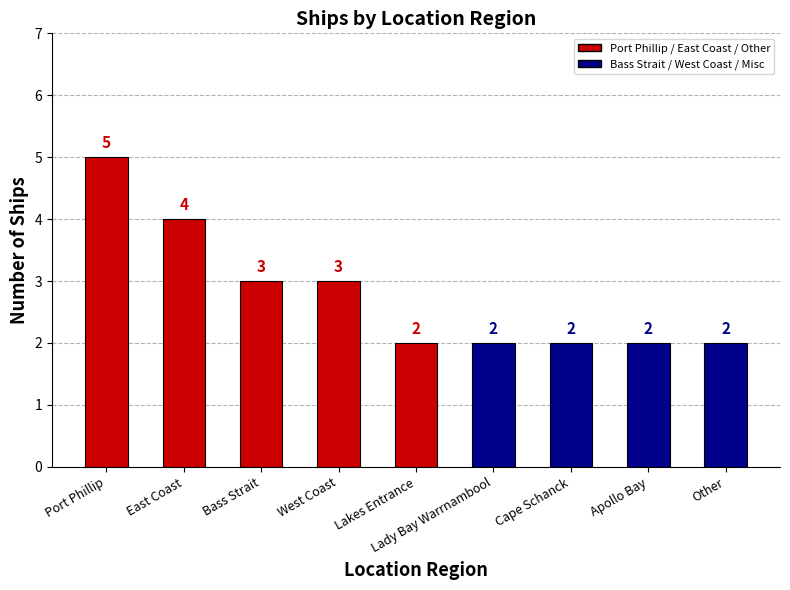

Reading left to right, list all the values displayed in this chart.

5	4	3	3	2	2	2	2	2